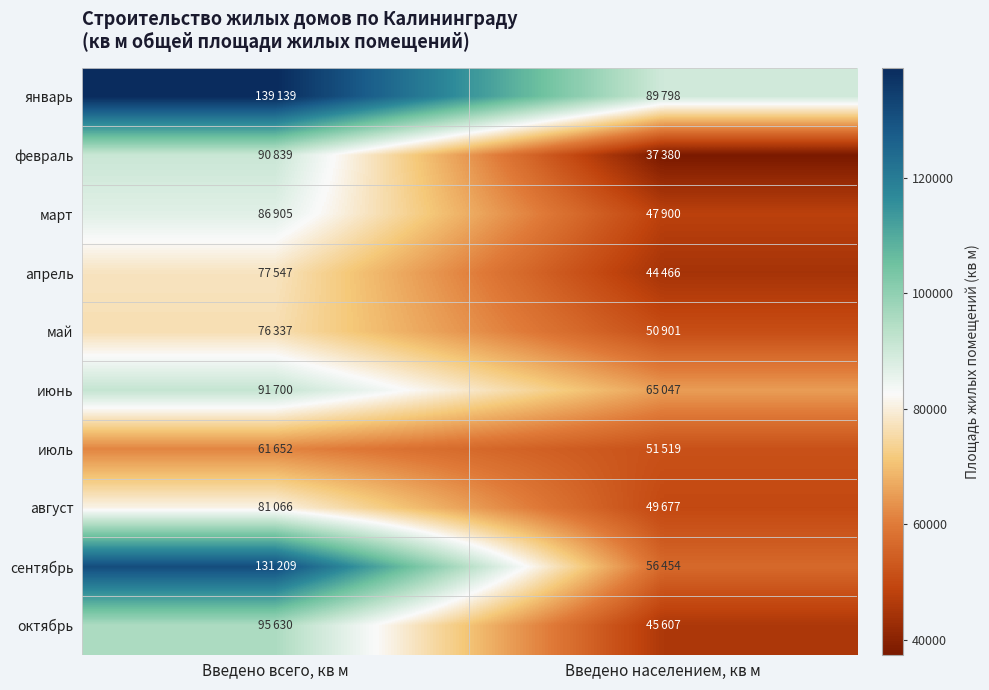

Rank the series by their maximum value, from highest to lowest.

январь, сентябрь, октябрь, июнь, февраль, март, август, апрель, май, июль